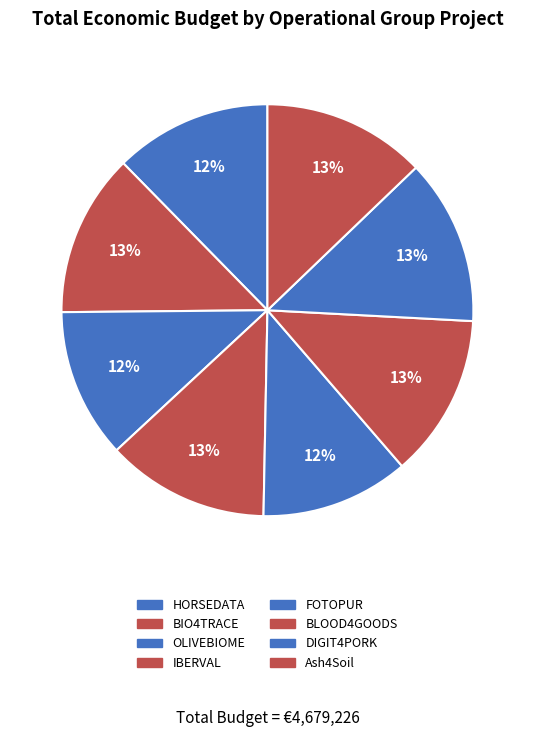

Is it true that FOTOPUR is 12% of the pie?

True